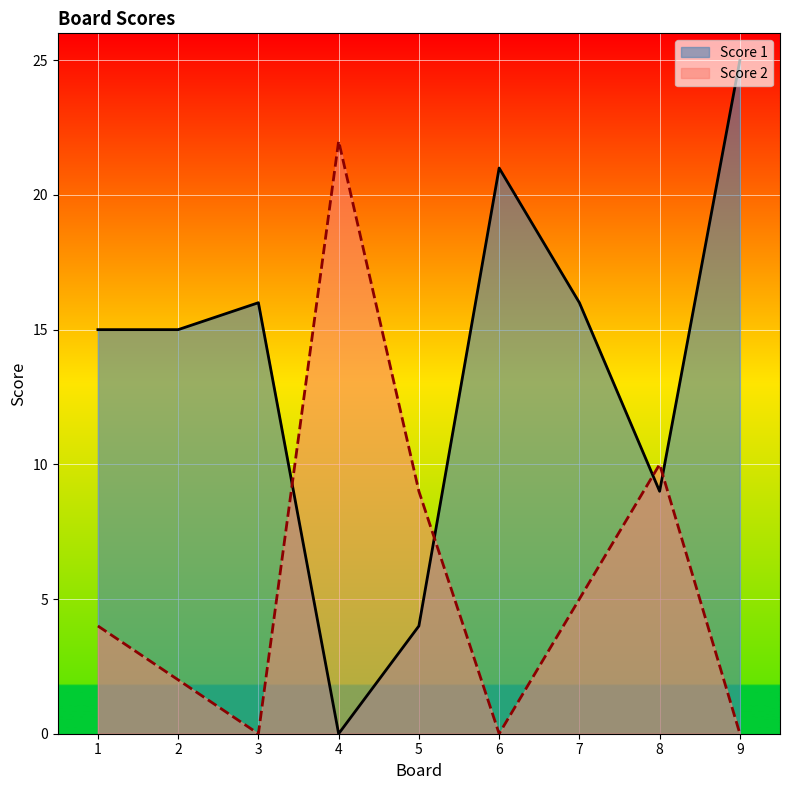

How many positive values does the Score 2 series have?

6